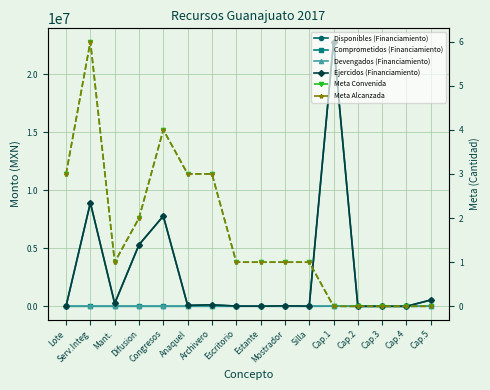

Reading left to right, transcribe all the data shown in this chart.

Disponibles (Financiamiento): 13920	8933133	243452	5311867	7790000	76800	126000	19488	10000	42000	14359	22840000	0	0	0	537188
Comprometidos (Financiamiento): 0	0	0	0	0	0	0	0	0	0	0	10440	0	0	0	10440
Devengados (Financiamiento): 0	0	0	0	0	0	0	0	0	0	0	0	0	0	0	0
Ejercidos (Financiamiento): 13920	8933133	243452	5311867	7790000	76800	126000	19488	10000	42000	14359	22840000	0	0	0	547628
Meta Convenida: 3	6	1	2	4	3	3	1	1	1	1	0	0	0	0	0
Meta Alcanzada: 3	6	1	2	4	3	3	1	1	1	1	0	0	0	0	0